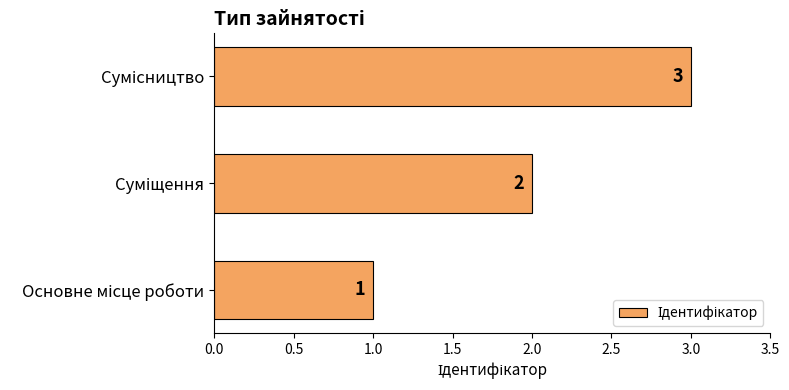

What is the sum of all values?

6